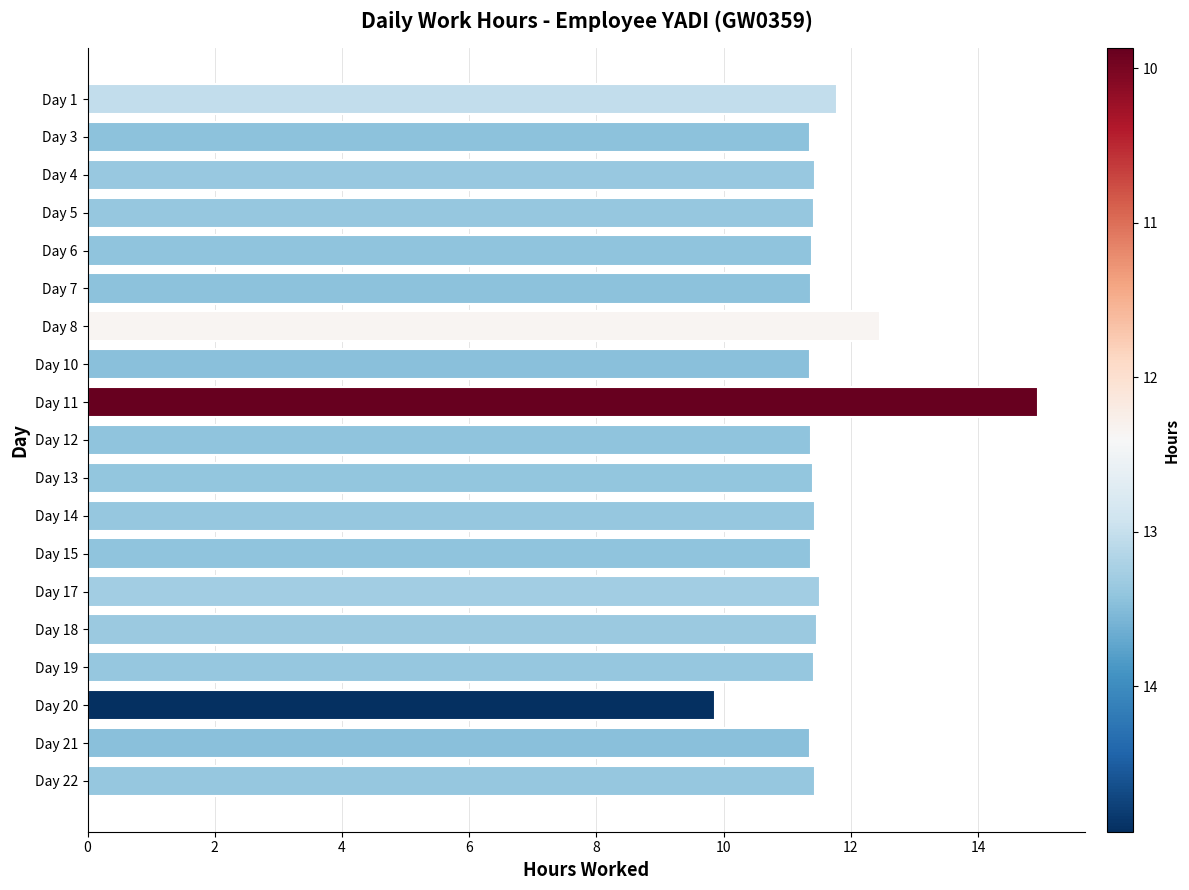

True or false: the data shows 11.4 at Day 15.

True